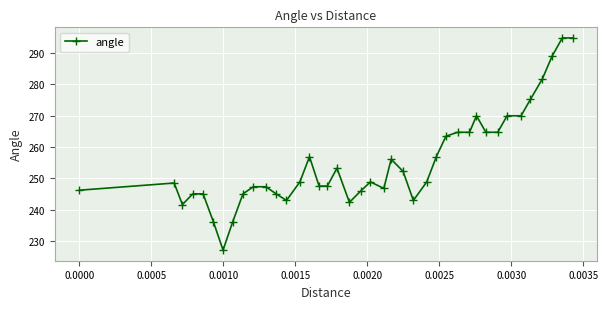

What is the maximum value shown in the chart?

294.8